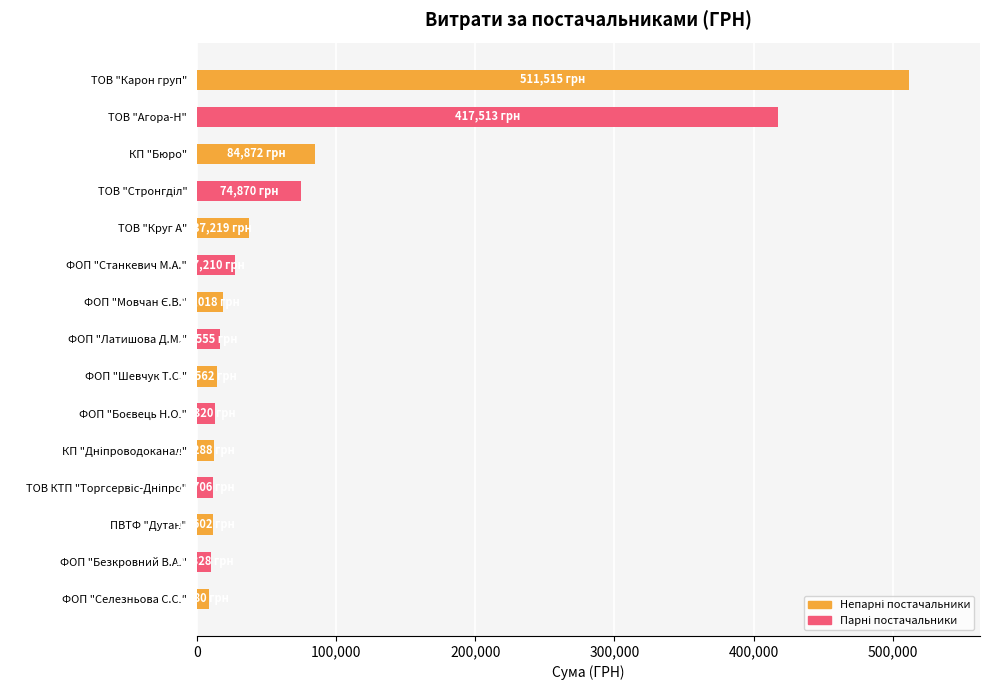

Are the bars grouped side by side (vs. stacked)?

No